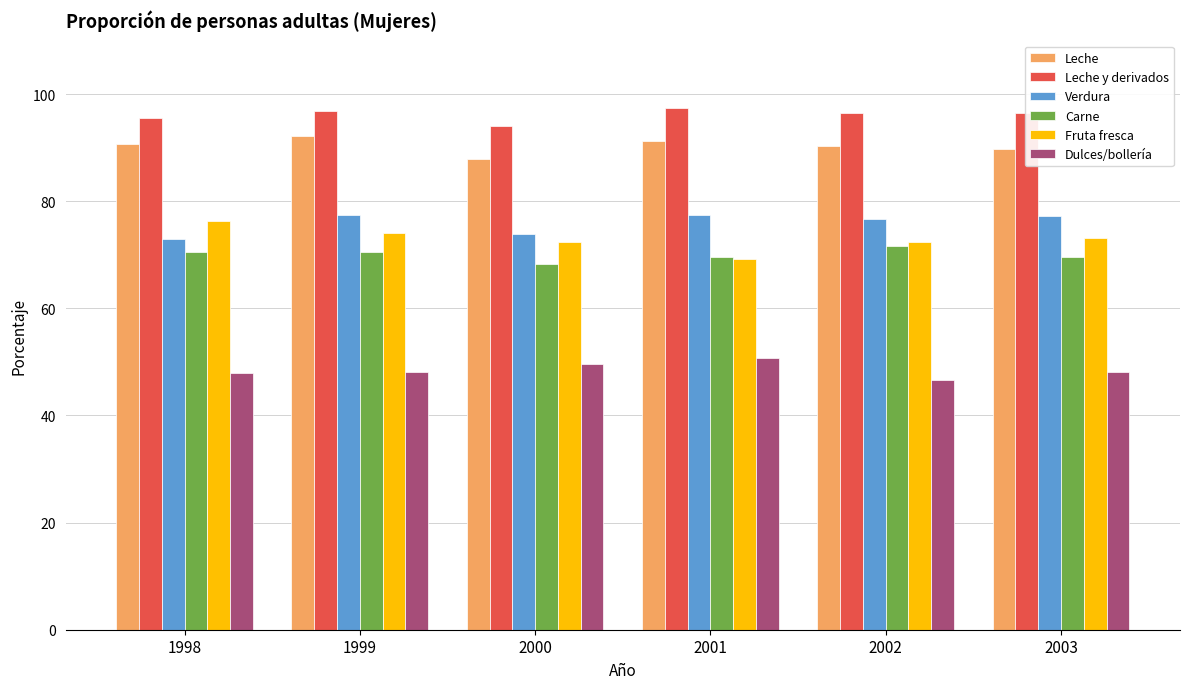

The Carne series shows 71.7 at 2002. True or false?

True